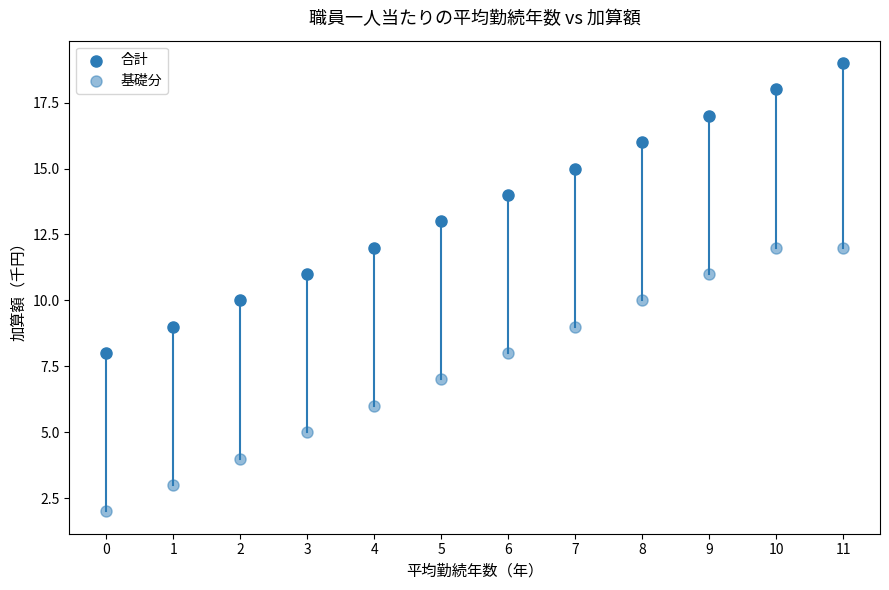

Count the number of points in this scatter plot.

24